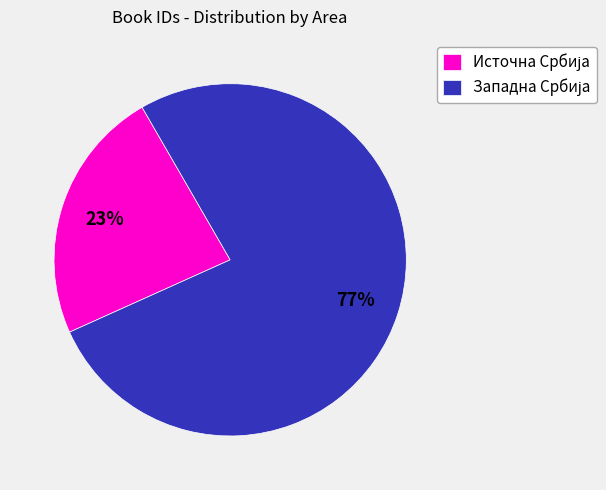

How many segments does this pie chart have?

2